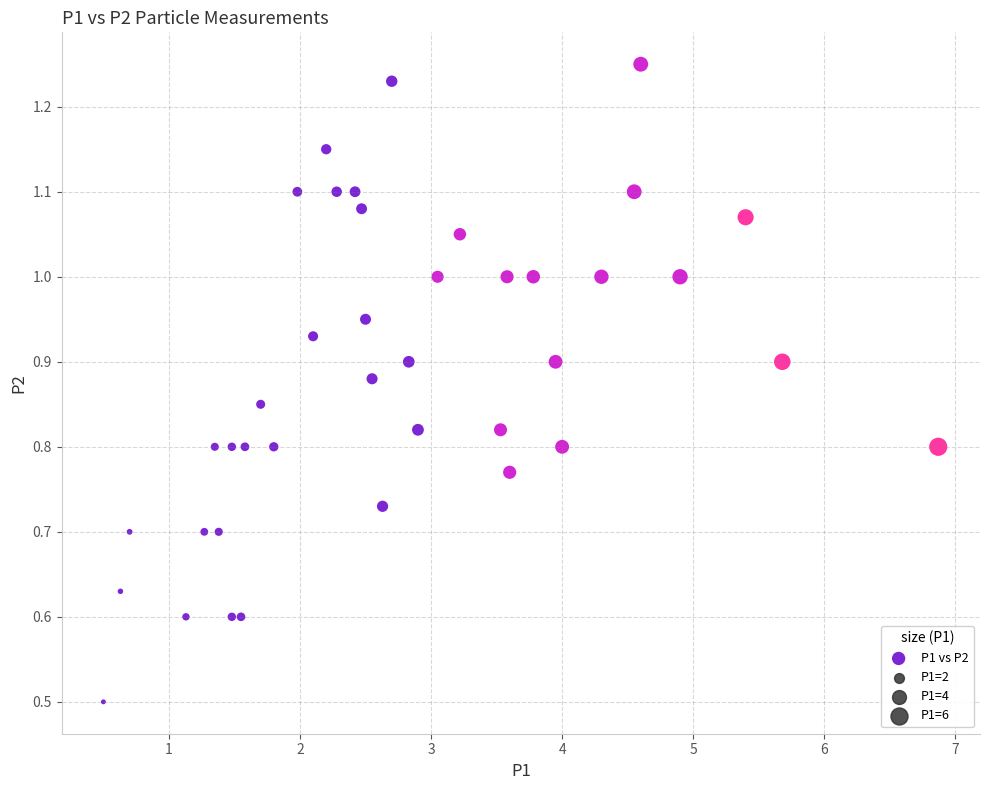

What Y value in the scatter plot is closest to 0?

0.5